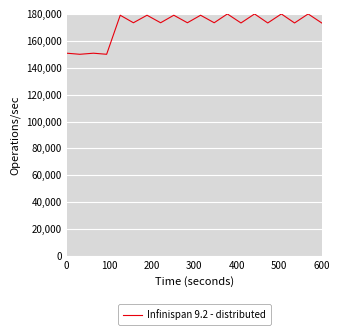

How many lines are shown in the chart?

1